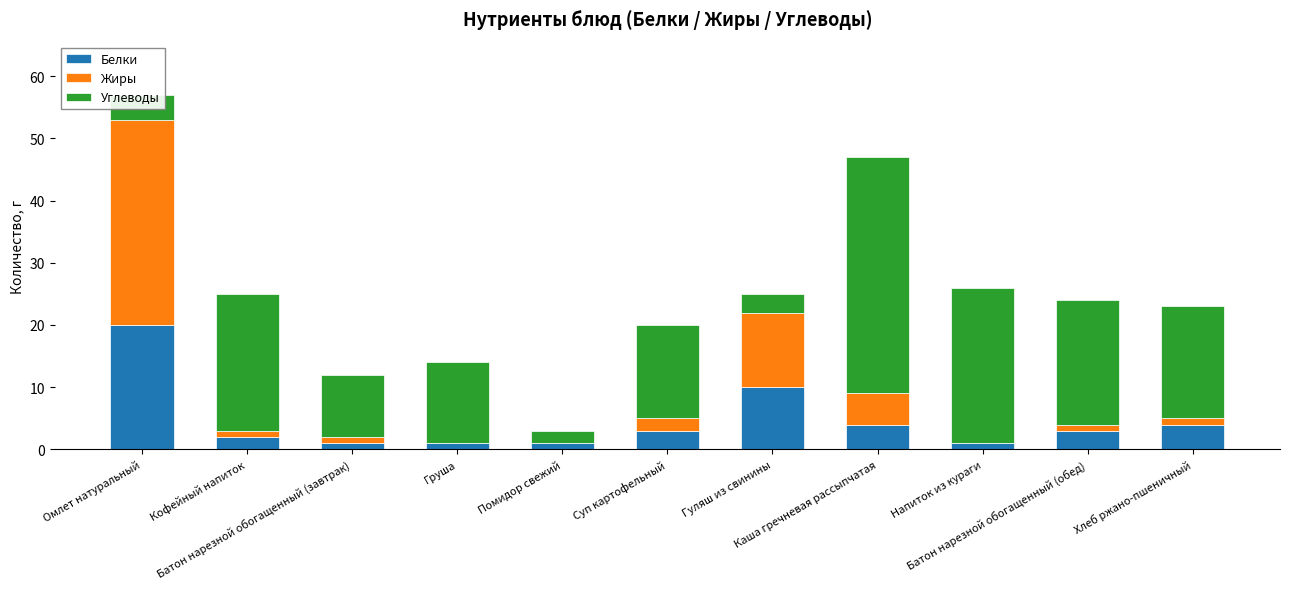

Which series has the largest total across all categories?

Углеводы